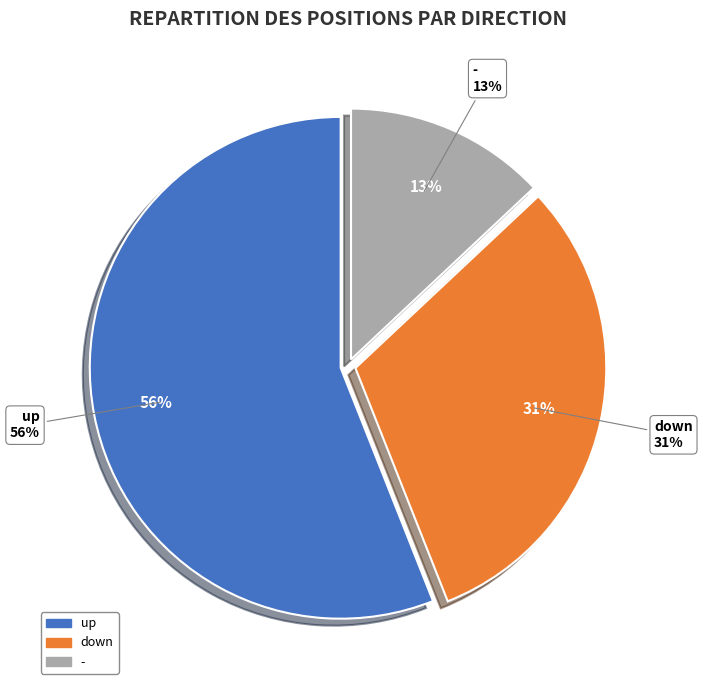

Is there a majority slice in this chart?

Yes